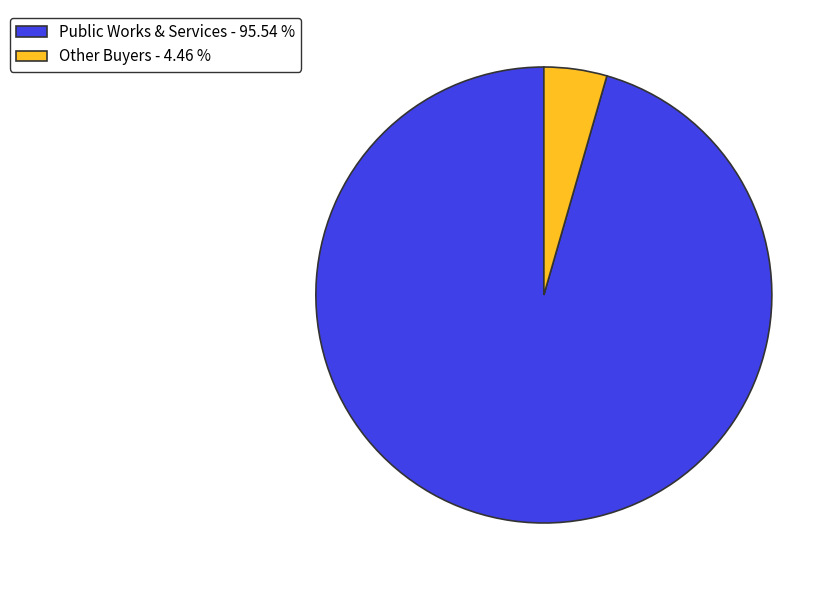

Which slice represents more than half of the pie?

Public Works & Services - 95.54 %